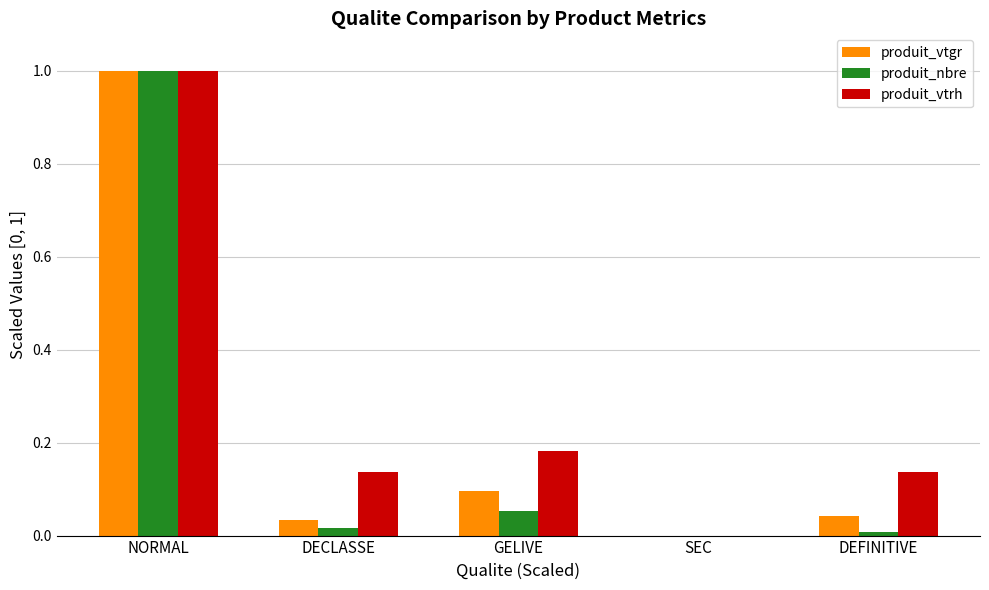

True or false: produit_nbre has a value of 0.4 at NORMAL.

False